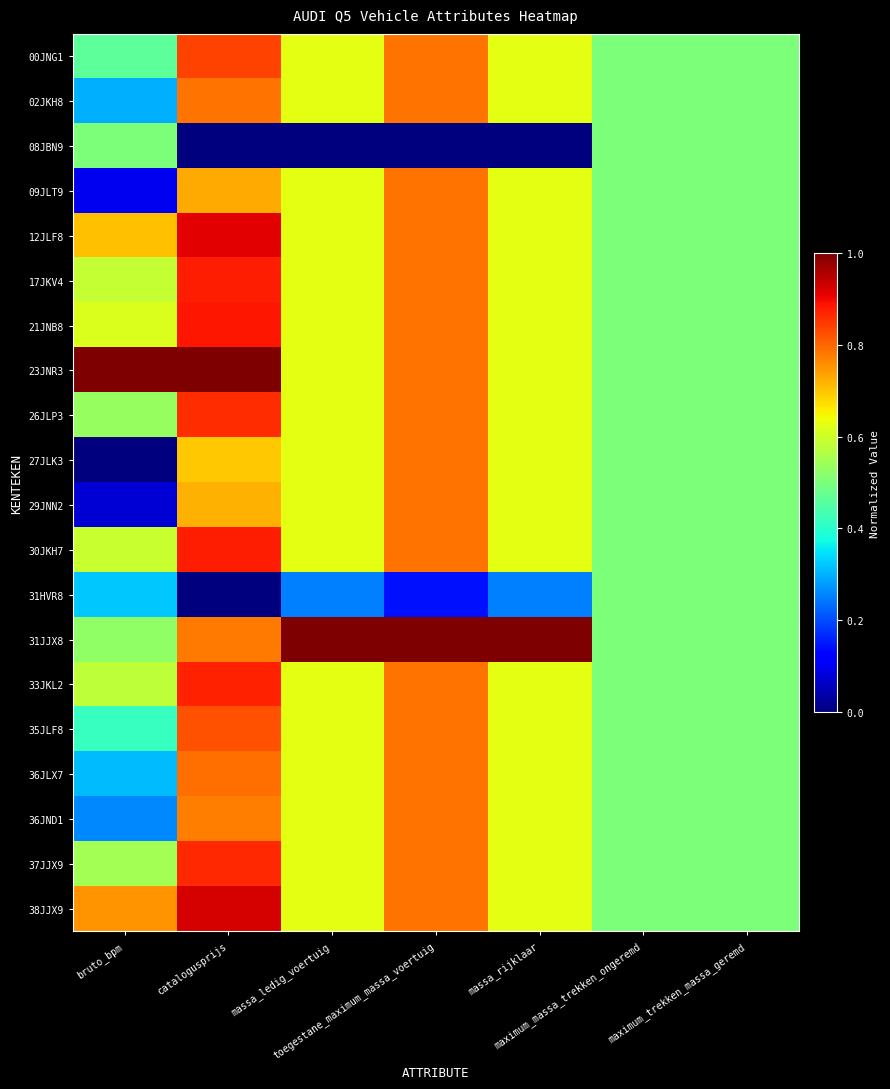

At how many categories does at least one series exceed 0?

7